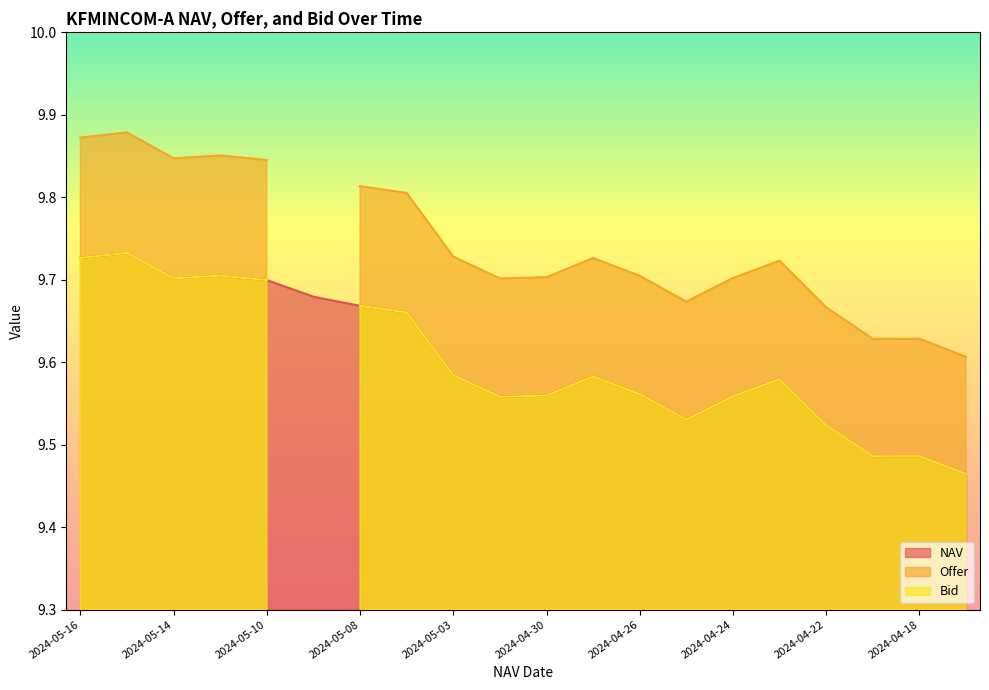

What is the label of the 10th point from the right?

2024-04-30